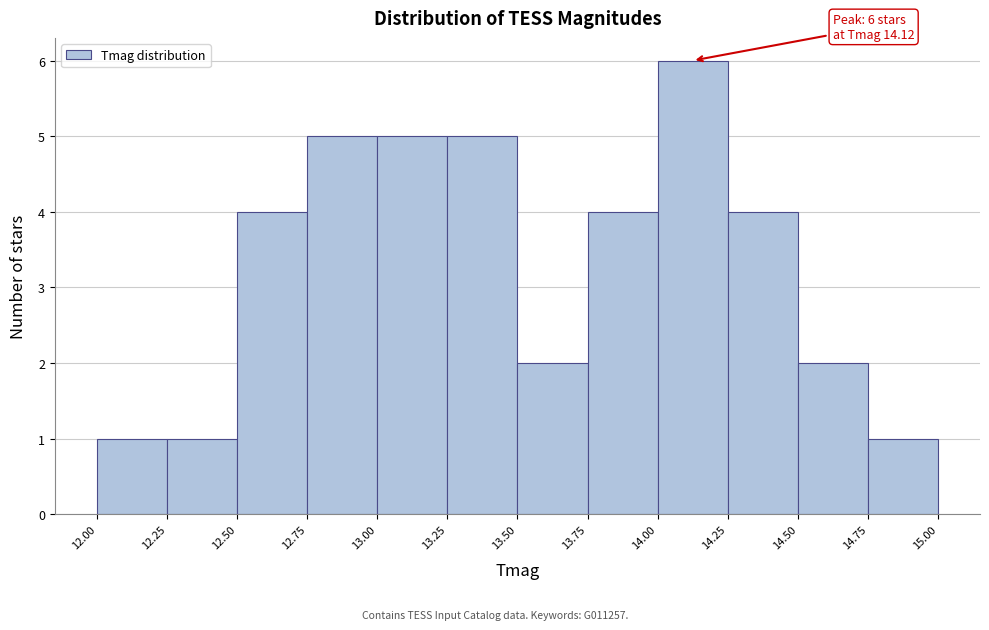

Which range on the x-axis has the tallest bar?

14.00 to 14.25